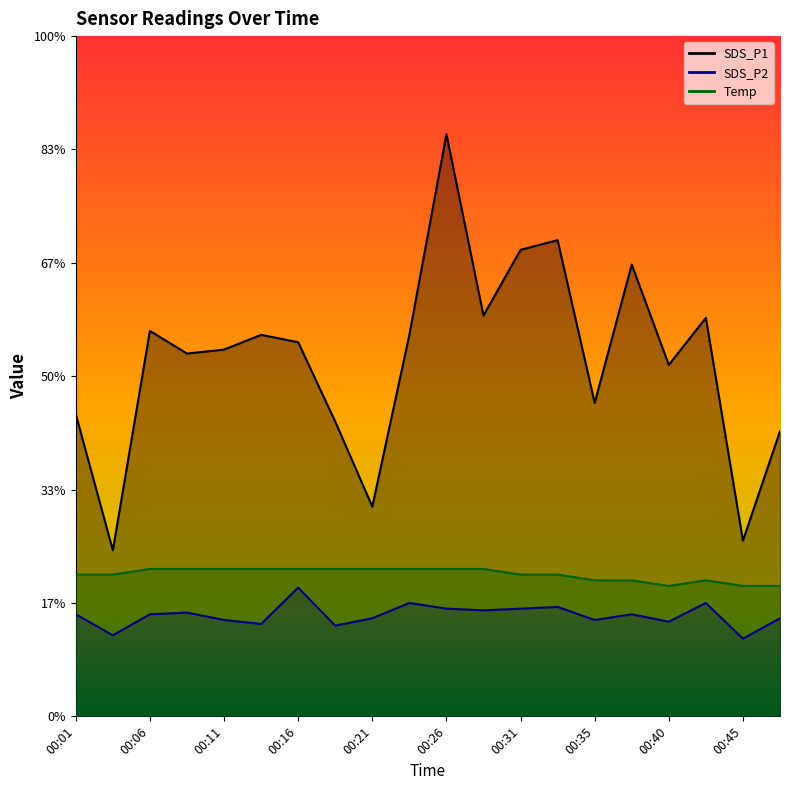

Rank the series by their maximum value, from highest to lowest.

SDS_P1, Temp, SDS_P2